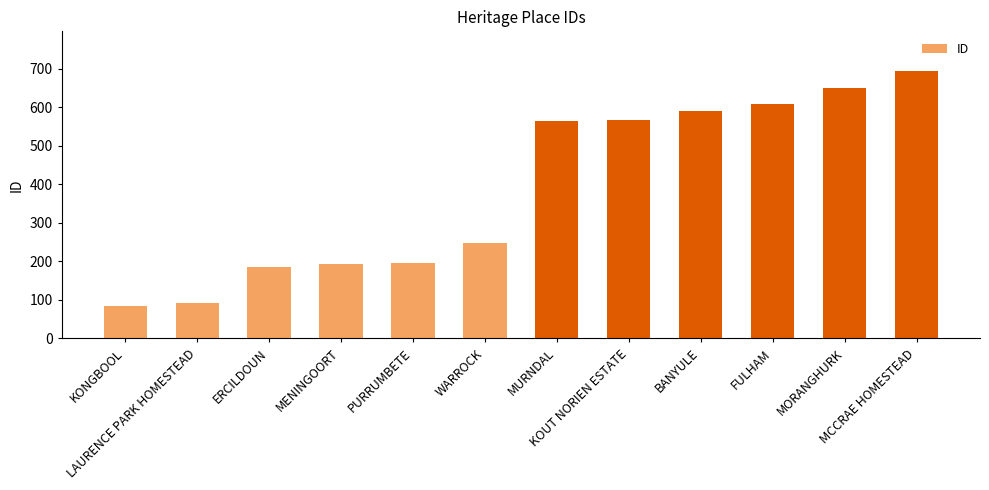

What is the difference between the maximum and minimum values?

608